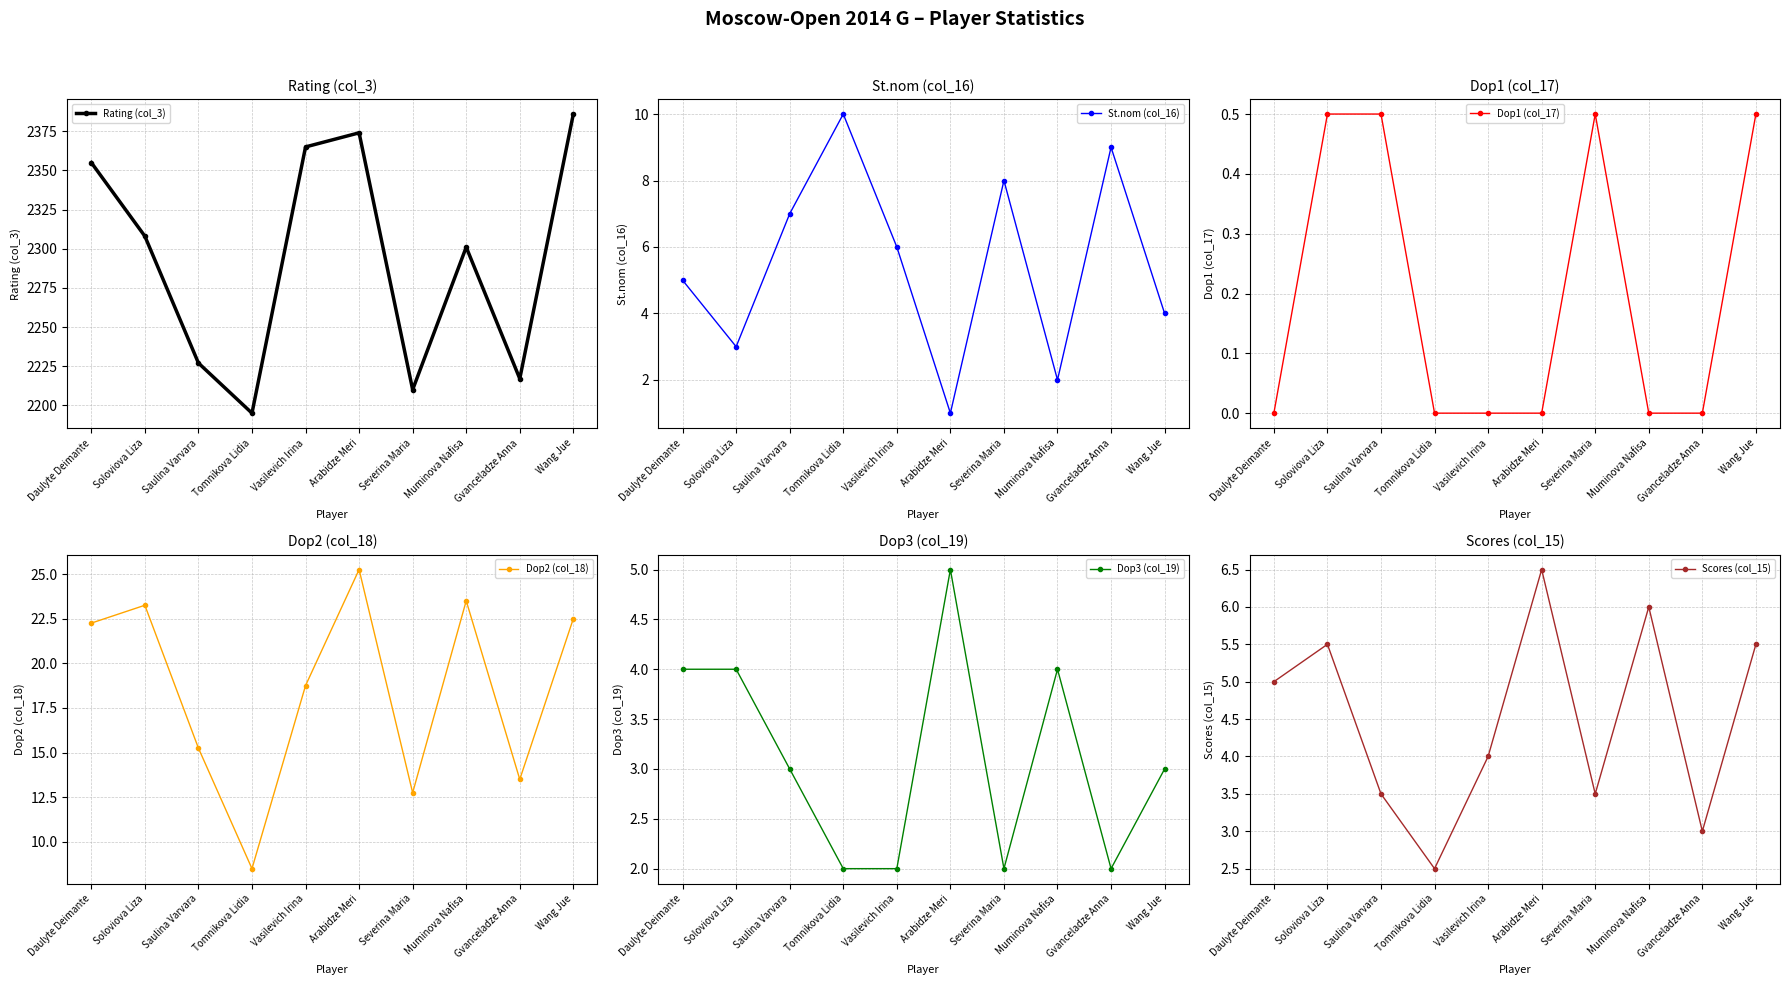

Reading right to left, extract all data points from this chart.

Rating (col_3): 2386.0	2217.0	2301.0	2210.0	2374.0	2365.0	2195.0	2227.0	2308.0	2355.0
St.nom (col_16): 4.0	9.0	2.0	8.0	1.0	6.0	10.0	7.0	3.0	5.0
Dop1 (col_17): 0.5	0.0	0.0	0.5	0.0	0.0	0.0	0.5	0.5	0.0
Dop2 (col_18): 22.5	13.5	23.5	12.8	25.2	18.8	8.5	15.2	23.2	22.2
Dop3 (col_19): 3.0	2.0	4.0	2.0	5.0	2.0	2.0	3.0	4.0	4.0
Scores (col_15): 5.5	3.0	6.0	3.5	6.5	4.0	2.5	3.5	5.5	5.0